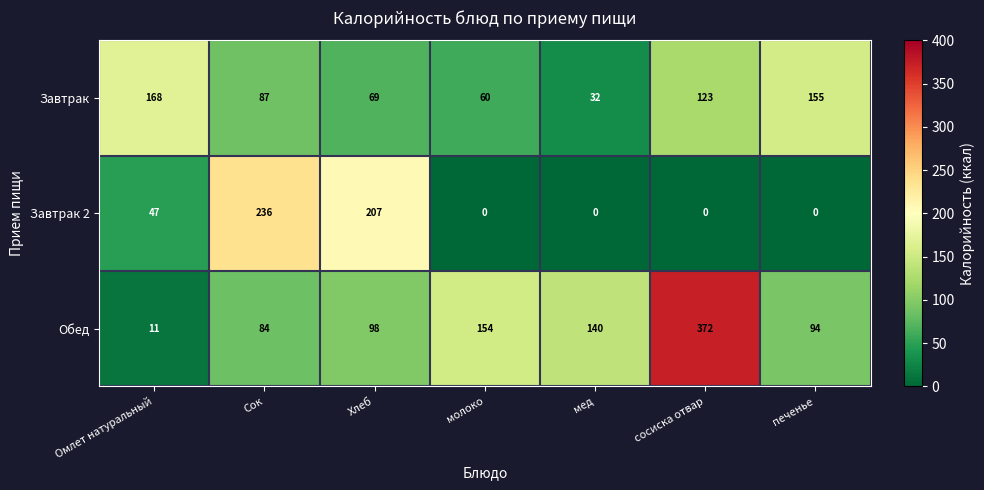

At which label is Обед closest to 191?

молоко